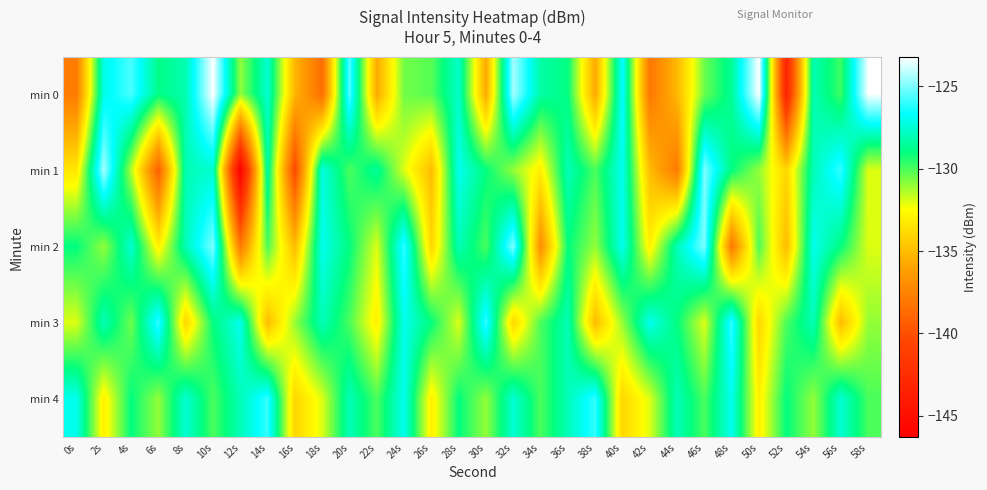

Reading left to right, extract all data points from this chart.

min 0: 0s=-137.9	2s=-127.1	4s=-125.7	6s=-128.9	8s=-128.1	10s=-123.2	12s=-130.9	14s=-127.5	16s=-135.2	18s=-138.6	20s=-125.5	22s=-135.7	24s=-130.5	26s=-130.2	28s=-127.7	30s=-135.7	32s=-124.4	34s=-128.3	36s=-129.0	38s=-135.7	40s=-126.6	42s=-138.1	44s=-135.2	46s=-130.4	48s=-128.6	50s=-123.2	52s=-143.3	54s=-128.1	56s=-129.8	58s=-123.3
min 1: 0s=-133.4	2s=-124.5	4s=-131.4	6s=-139.2	8s=-128.1	10s=-127.6	12s=-146.3	14s=-128.2	16s=-140.4	18s=-127.2	20s=-130.0	22s=-128.5	24s=-132.0	26s=-135.0	28s=-127.0	30s=-129.0	32s=-131.0	34s=-133.0	36s=-128.0	38s=-130.0	40s=-127.0	42s=-135.0	44s=-138.0	46s=-125.0	48s=-129.0	50s=-131.0	52s=-134.0	54s=-128.0	56s=-126.0	58s=-132.0
min 2: 0s=-129.0	2s=-131.0	4s=-127.5	6s=-133.0	8s=-128.0	10s=-125.0	12s=-138.0	14s=-130.0	16s=-135.0	18s=-127.0	20s=-129.0	22s=-132.0	24s=-126.0	26s=-134.0	28s=-128.0	30s=-130.0	32s=-125.0	34s=-137.0	36s=-129.0	38s=-131.0	40s=-127.0	42s=-133.0	44s=-128.0	46s=-125.0	48s=-138.0	50s=-130.0	52s=-135.0	54s=-127.0	56s=-129.0	58s=-132.0
min 3: 0s=-132.0	2s=-128.0	4s=-130.5	6s=-126.0	8s=-134.0	10s=-129.0	12s=-127.0	14s=-135.0	16s=-131.0	18s=-128.0	20s=-130.0	22s=-133.0	24s=-127.0	26s=-129.0	28s=-132.0	30s=-126.0	32s=-134.0	34s=-130.0	36s=-128.0	38s=-135.0	40s=-131.0	42s=-127.0	44s=-129.0	46s=-132.0	48s=-126.0	50s=-134.0	52s=-130.0	54s=-128.0	56s=-135.0	58s=-131.0
min 4: 0s=-127.0	2s=-133.0	4s=-129.0	6s=-131.0	8s=-127.5	10s=-130.0	12s=-128.0	14s=-126.0	16s=-134.0	18s=-132.0	20s=-128.0	22s=-130.0	24s=-127.0	26s=-133.0	28s=-129.0	30s=-131.0	32s=-127.5	34s=-130.0	36s=-128.0	38s=-126.0	40s=-134.0	42s=-132.0	44s=-128.0	46s=-130.0	48s=-127.0	50s=-133.0	52s=-129.0	54s=-131.0	56s=-127.5	58s=-130.0